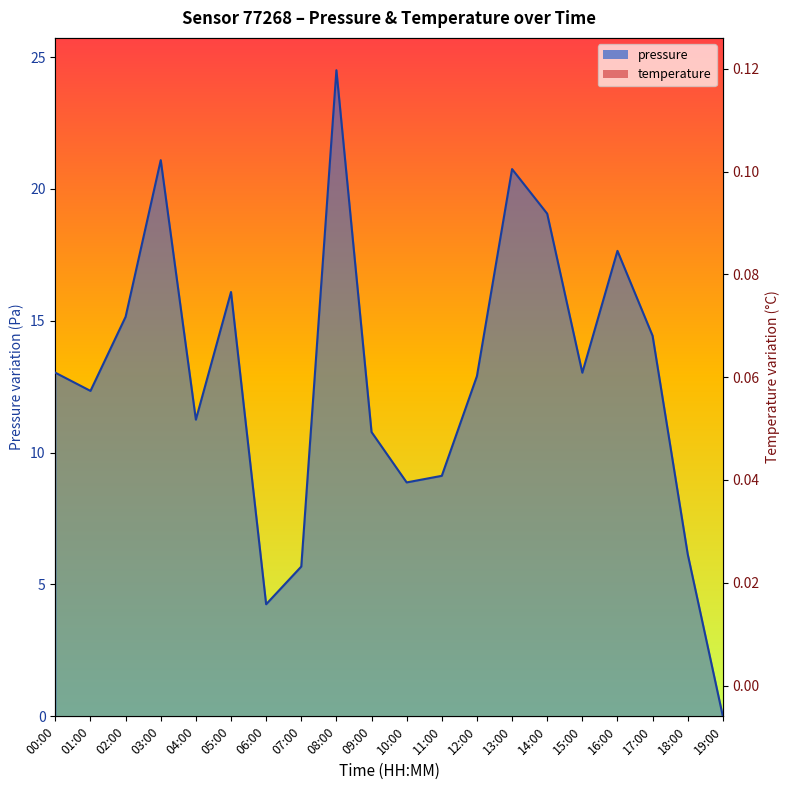

What is the difference between the pressure values at 19:00 and 15:00?

13.0